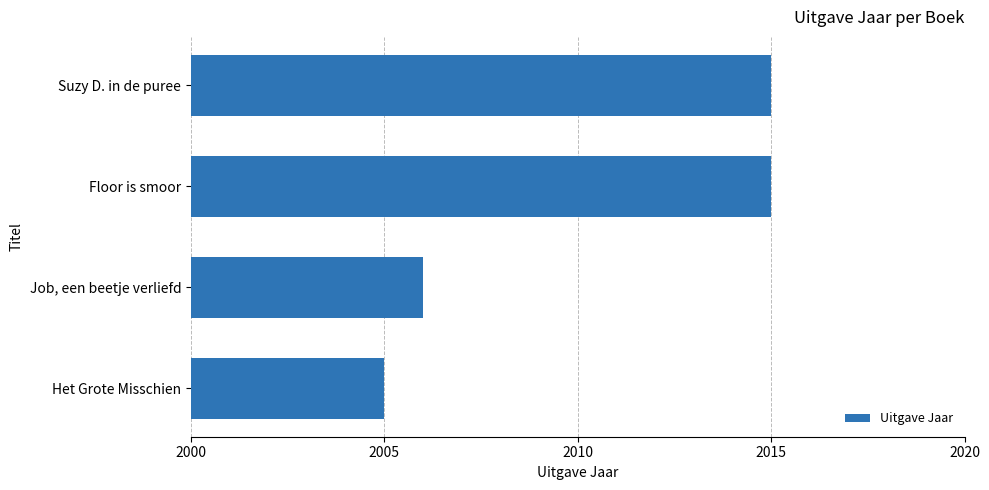

What is the average value?

2010